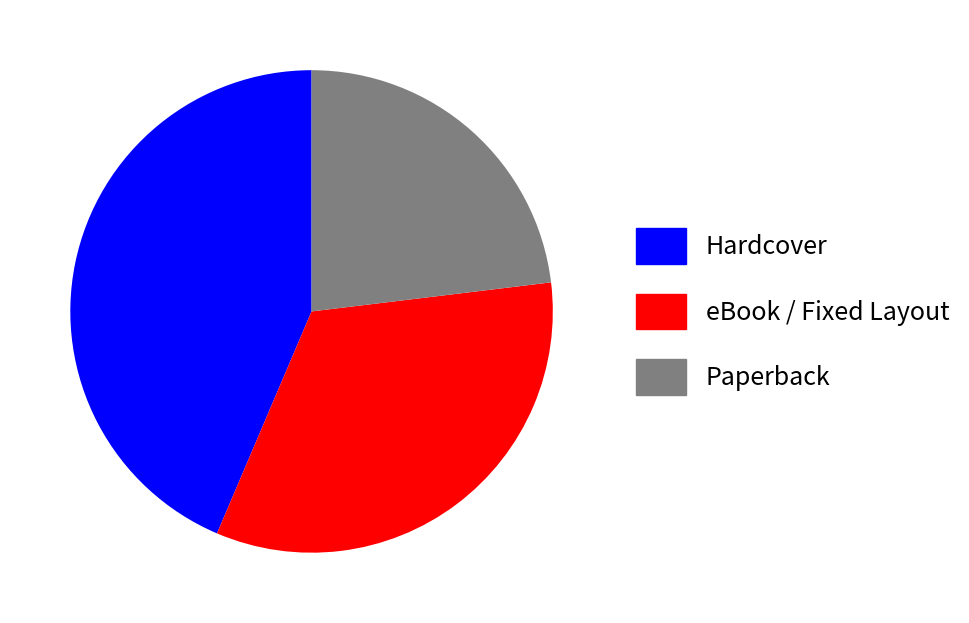

Does eBook / Fixed Layout represent more than half of the total?

No